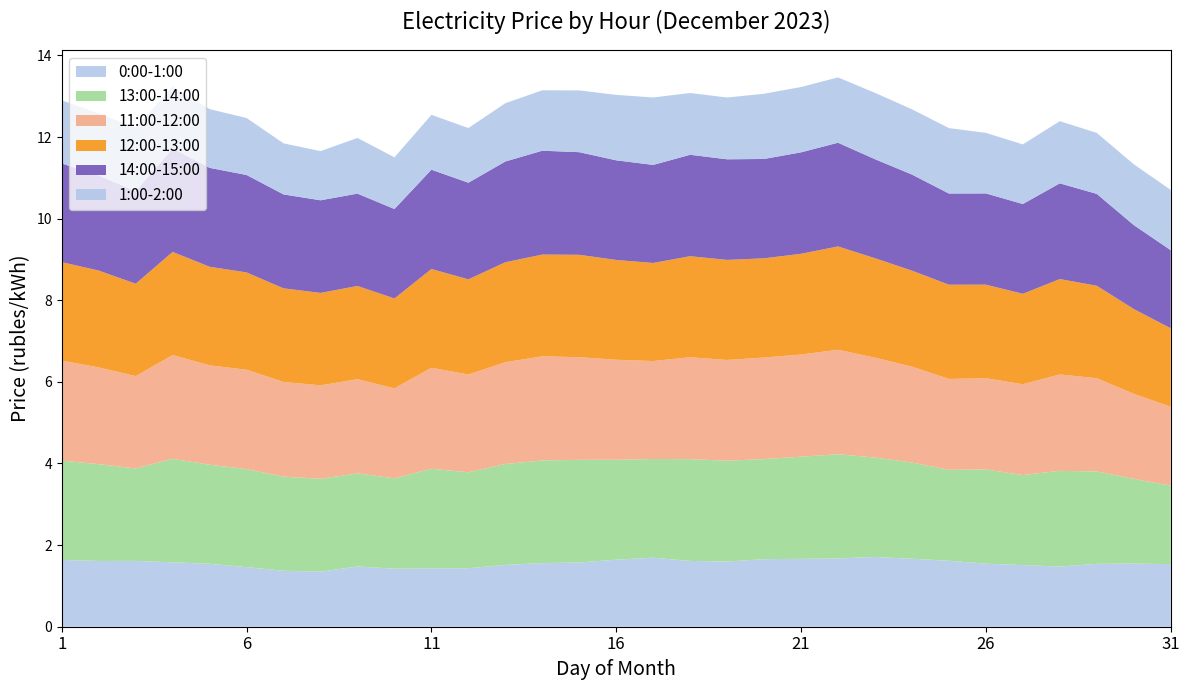

Reading left to right, extract all data points from this chart.

0:00-1:00: 1=1.6	2=1.6	3=1.6	4=1.6	5=1.5	6=1.5	7=1.4	8=1.3	9=1.5	10=1.4	11=1.4	12=1.4	13=1.5	14=1.6	15=1.6	16=1.6	17=1.7	18=1.6	19=1.6	20=1.7	21=1.7	22=1.7	23=1.7	24=1.7	25=1.6	26=1.5	27=1.5	28=1.5	29=1.5	30=1.5	31=1.5
13:00-14:00: 1=2.4	2=2.4	3=2.3	4=2.5	5=2.4	6=2.4	7=2.3	8=2.3	9=2.3	10=2.2	11=2.4	12=2.4	13=2.5	14=2.5	15=2.5	16=2.4	17=2.4	18=2.5	19=2.5	20=2.5	21=2.5	22=2.6	23=2.4	24=2.4	25=2.2	26=2.3	27=2.2	28=2.3	29=2.3	30=2.1	31=1.9
11:00-12:00: 1=2.4	2=2.4	3=2.3	4=2.5	5=2.4	6=2.4	7=2.3	8=2.3	9=2.3	10=2.2	11=2.5	12=2.4	13=2.5	14=2.6	15=2.5	16=2.5	17=2.4	18=2.5	19=2.5	20=2.5	21=2.5	22=2.6	23=2.4	24=2.3	25=2.2	26=2.2	27=2.2	28=2.4	29=2.3	30=2.1	31=1.9
12:00-13:00: 1=2.4	2=2.4	3=2.3	4=2.5	5=2.4	6=2.4	7=2.3	8=2.3	9=2.3	10=2.2	11=2.4	12=2.3	13=2.5	14=2.5	15=2.5	16=2.4	17=2.4	18=2.5	19=2.5	20=2.4	21=2.5	22=2.5	23=2.4	24=2.4	25=2.3	26=2.3	27=2.2	28=2.3	29=2.3	30=2.1	31=1.9
14:00-15:00: 1=2.4	2=2.3	3=2.3	4=2.5	5=2.4	6=2.4	7=2.3	8=2.3	9=2.3	10=2.2	11=2.4	12=2.4	13=2.5	14=2.5	15=2.5	16=2.4	17=2.4	18=2.5	19=2.5	20=2.4	21=2.5	22=2.5	23=2.4	24=2.4	25=2.2	26=2.2	27=2.2	28=2.3	29=2.3	30=2.1	31=1.9
1:00-2:00: 1=1.5	2=1.5	3=1.6	4=1.5	5=1.4	6=1.4	7=1.3	8=1.2	9=1.4	10=1.3	11=1.3	12=1.3	13=1.4	14=1.5	15=1.5	16=1.6	17=1.7	18=1.5	19=1.5	20=1.6	21=1.6	22=1.6	23=1.6	24=1.6	25=1.6	26=1.5	27=1.5	28=1.5	29=1.5	30=1.5	31=1.5